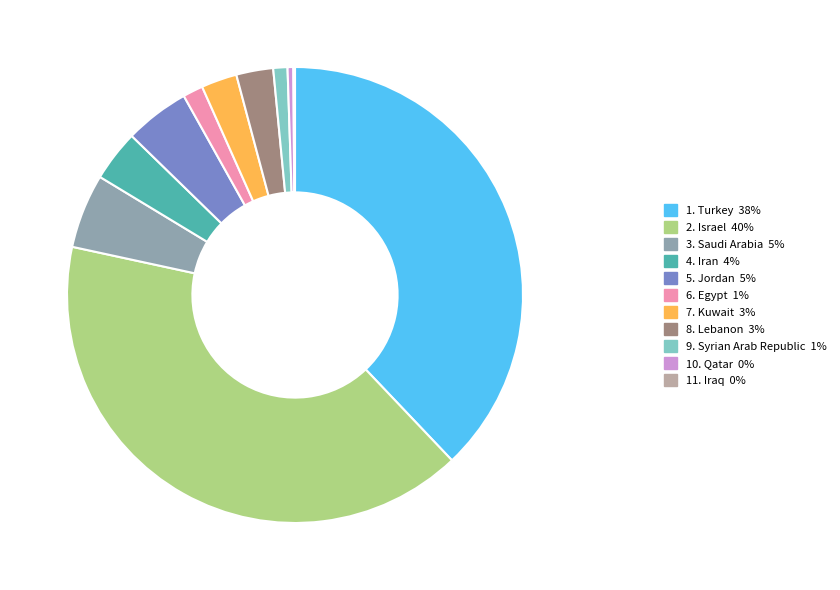

Does any single category account for the majority?

No